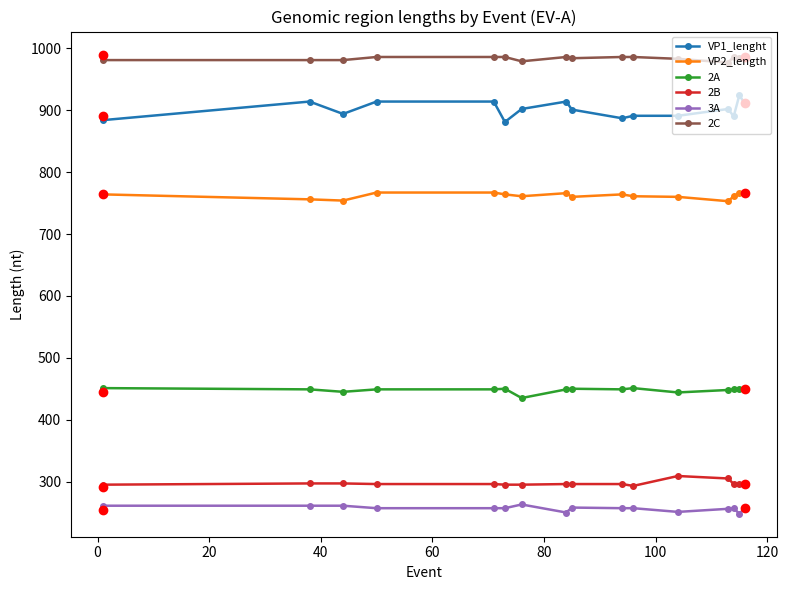

How many series are shown in this chart?

6